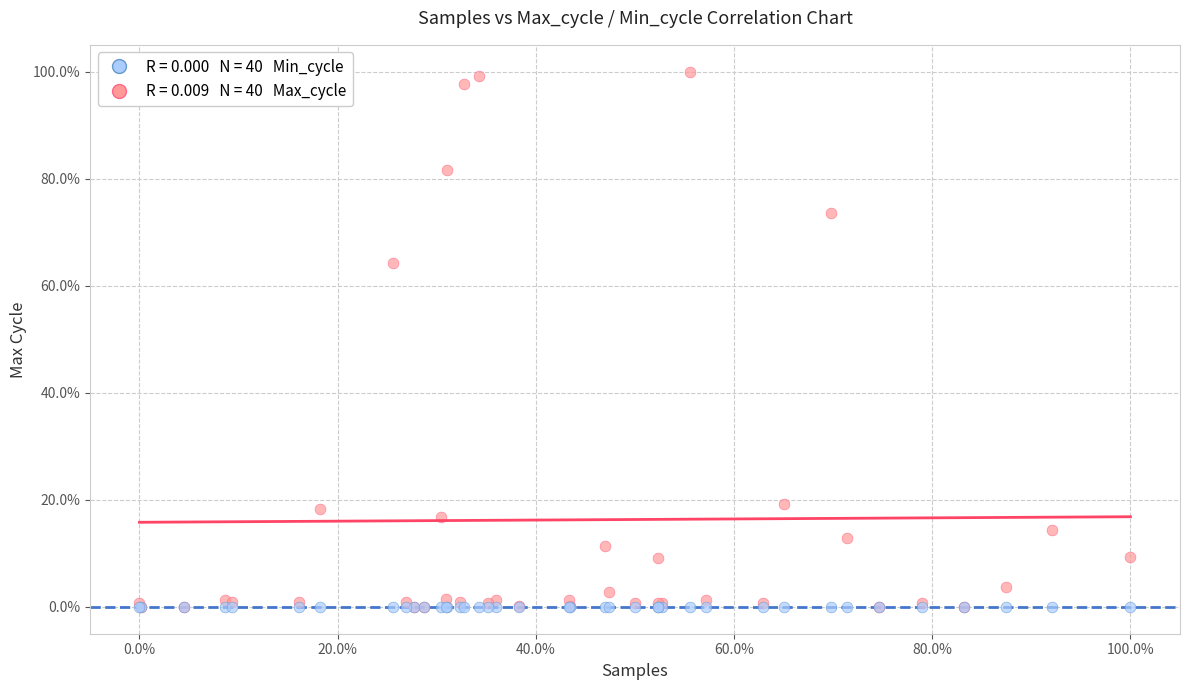

Across all series, what Y value is closest to 50?

64.3